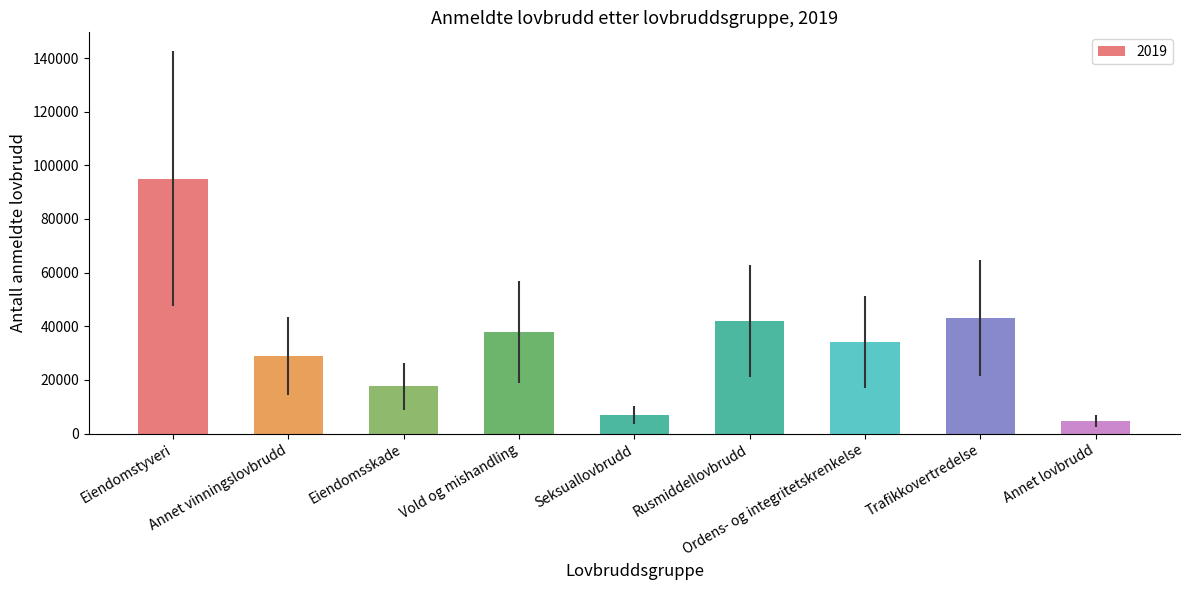

The chart shows a value of 15936 at Annet vinningslovbrudd. True or false?

False